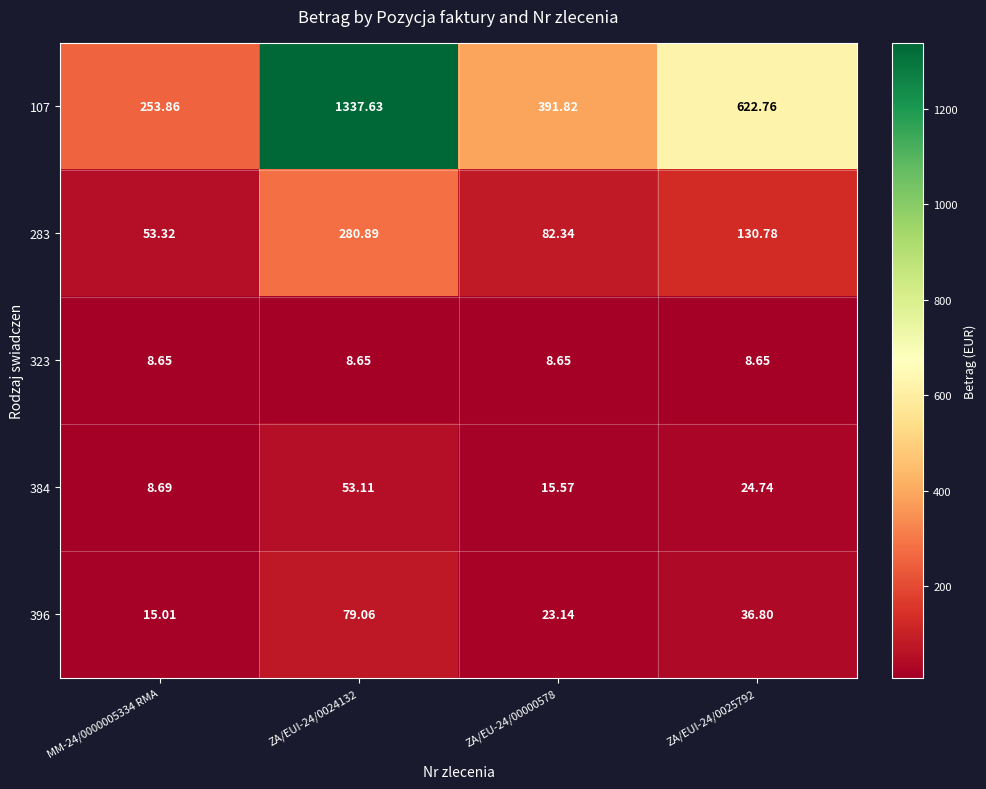

How many distinct data groups are displayed?

5